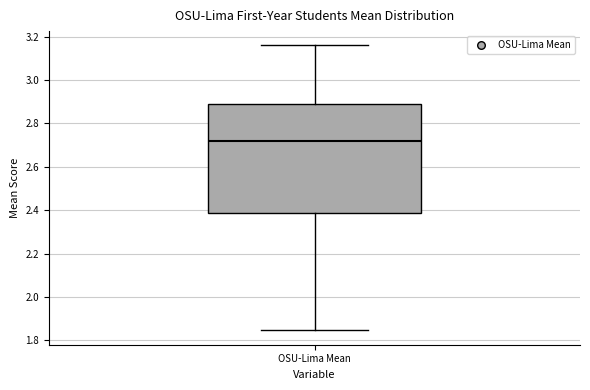

Transcribe this box plot: give where the median line is, the range the box spans, and where the two whiskers end, as read against the y-axis. The values are not printed on the chart, so give them approximately, as read against the axis.

median 2.72, box 2.38 to 2.90, whiskers 1.84 to 3.16